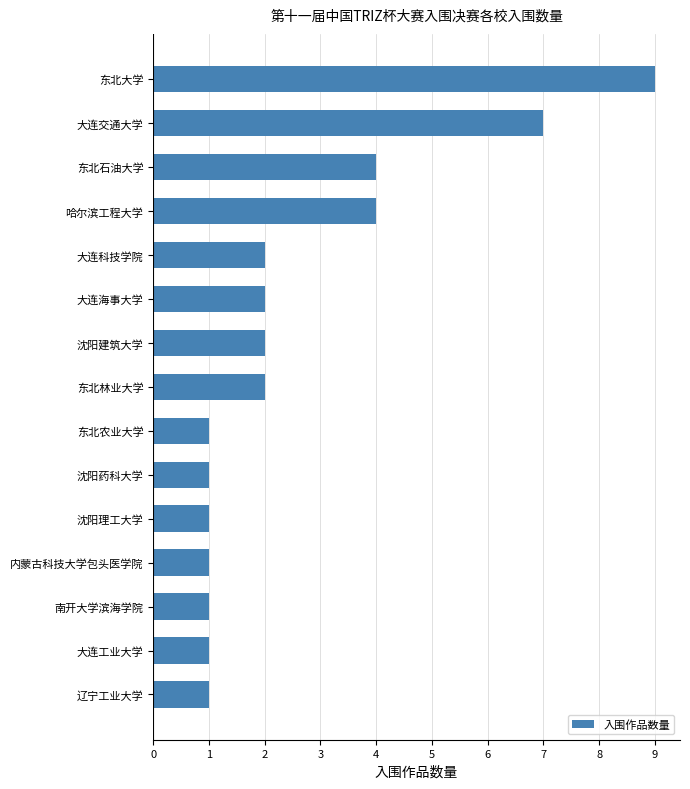

What value does the data have at 东北大学?

9